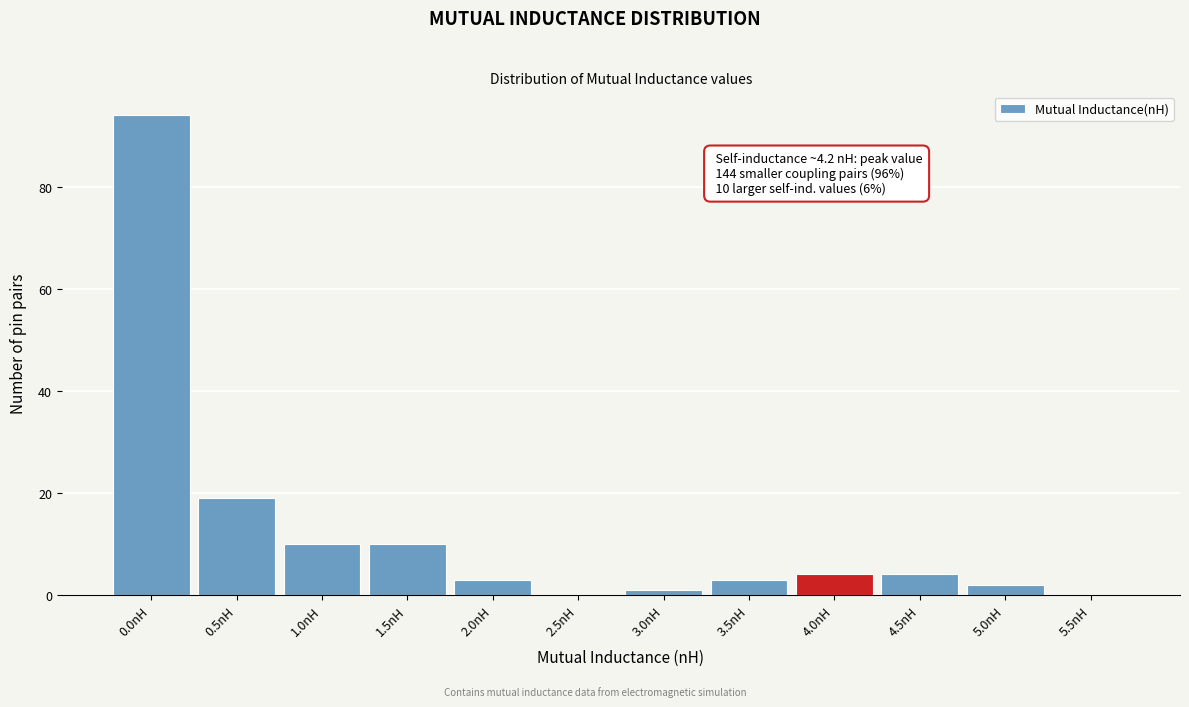

Reading left to right, what are all the values shown in this chart?

0.0nH=94	0.5nH=19	1.0nH=10	1.5nH=10	2.0nH=3	2.5nH=0	3.0nH=1	3.5nH=3	4.0nH=4	4.5nH=4	5.0nH=2	5.5nH=0